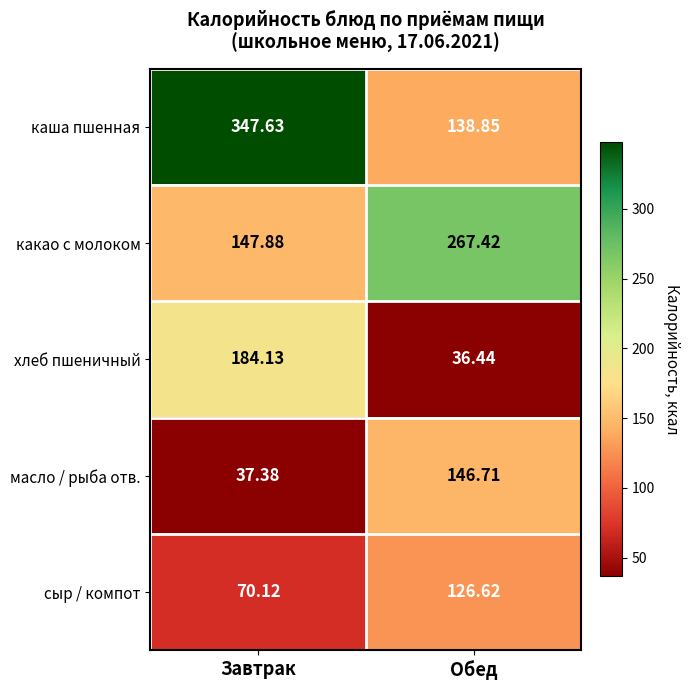

At which label is сыр / компот closest to 98?

Завтрак